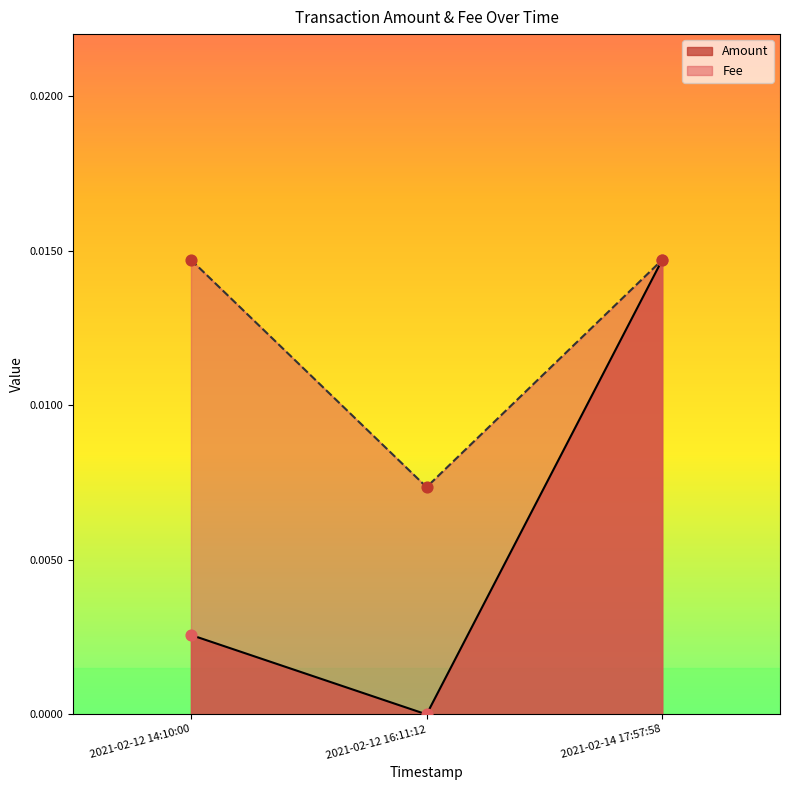

Which series has the widest spread of Y values?

Amount